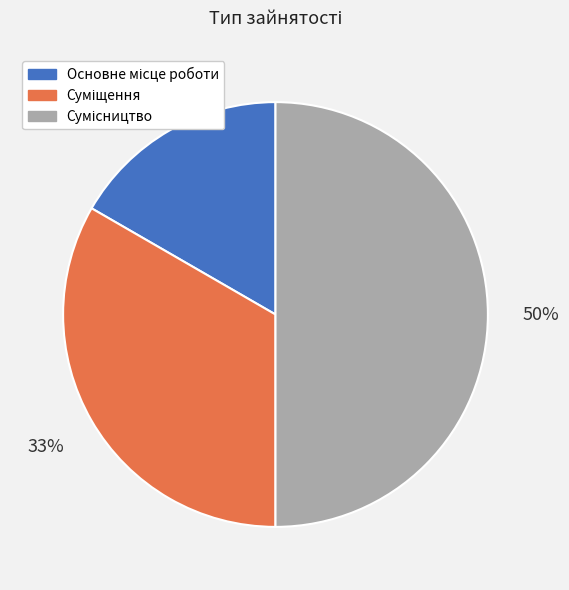

To the nearest percent, what is the difference between the largest and smallest slice percentages?

33%